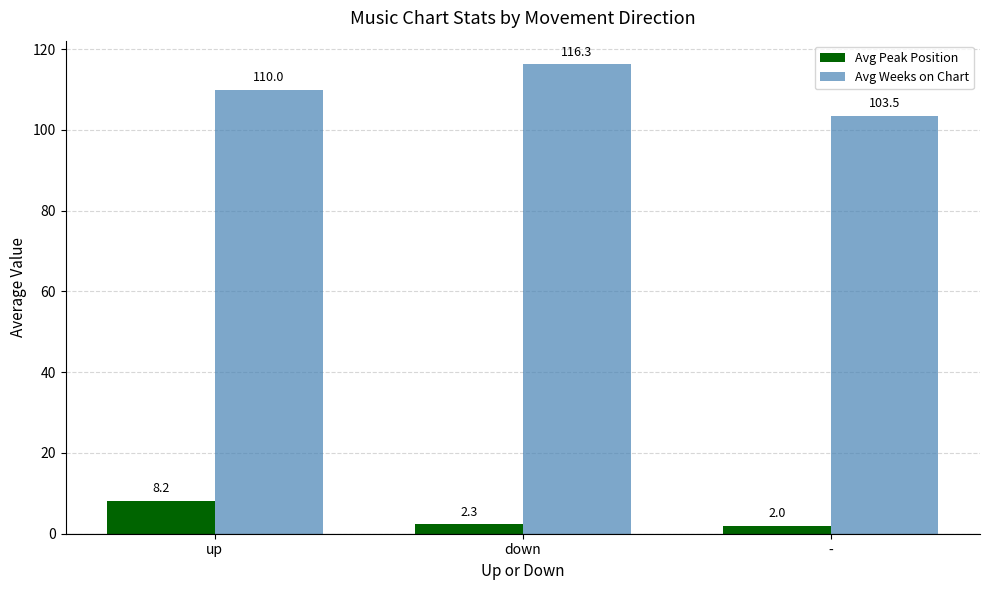

At which label does Avg Weeks on Chart reach its minimum?

-